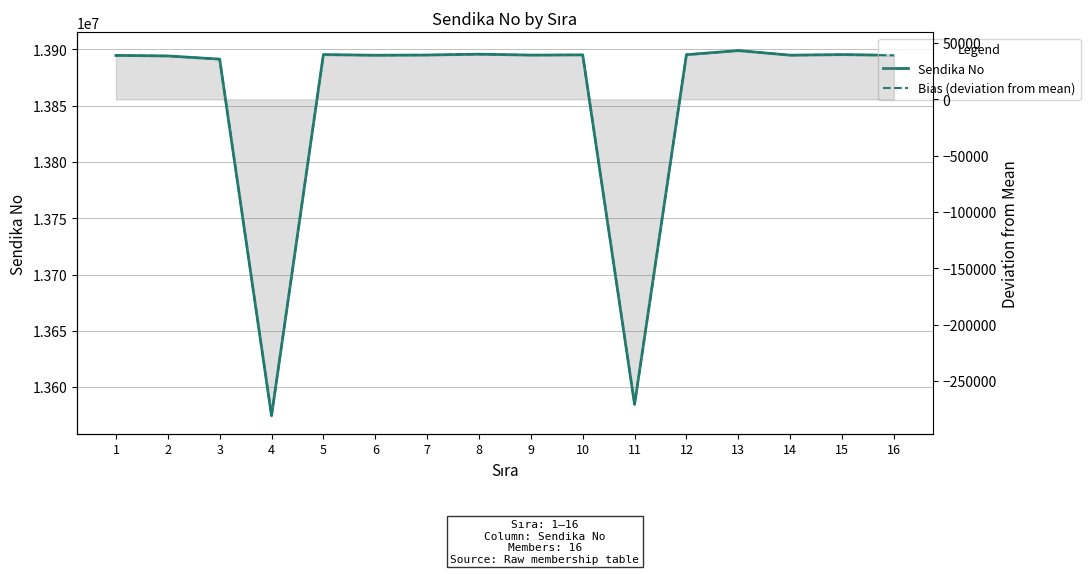

Reading left to right, extract all data points from this chart.

Sendika No: 1=13894592.0	2=13894097.0	3=13891283.0	4=13574657.0	5=13895284.0	6=13894744.0	7=13894931.0	8=13895670.0	9=13894872.0	10=13895045.0	11=13584714.0	12=13895221.0	13=13898866.0	14=13894793.0	15=13895298.0	16=13894707.0
Bias (deviation from mean): 1=39043.6	2=38548.6	3=35734.6	4=-280891.4	5=39735.6	6=39195.6	7=39382.6	8=40121.6	9=39323.6	10=39496.6	11=-270834.4	12=39672.6	13=43317.6	14=39244.6	15=39749.6	16=39158.6